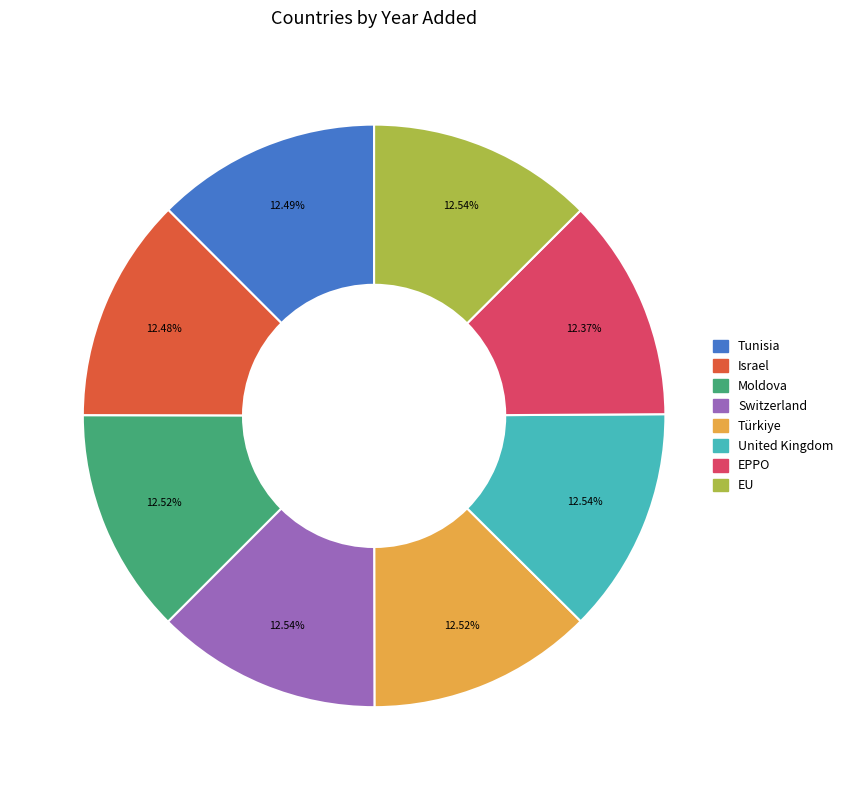

What is the ratio of the value at United Kingdom to the value at Switzerland?

1.0